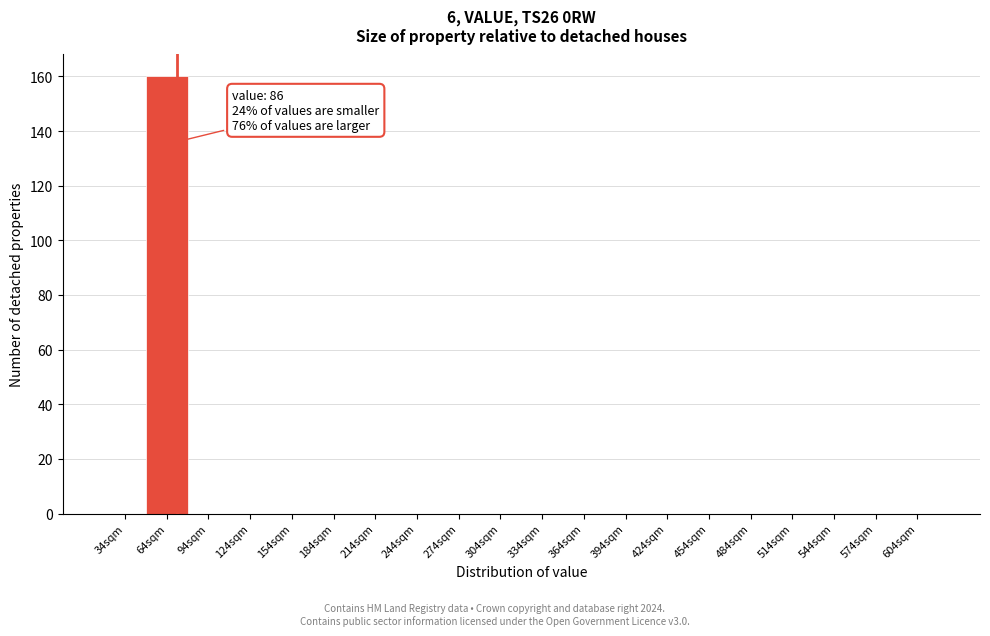

Reading left to right, what are all the values shown in this chart?

34sqm=0	64sqm=160	94sqm=0	124sqm=0	154sqm=0	184sqm=0	214sqm=0	244sqm=0	274sqm=0	304sqm=0	334sqm=0	364sqm=0	394sqm=0	424sqm=0	454sqm=0	484sqm=0	514sqm=0	544sqm=0	574sqm=0	604sqm=0